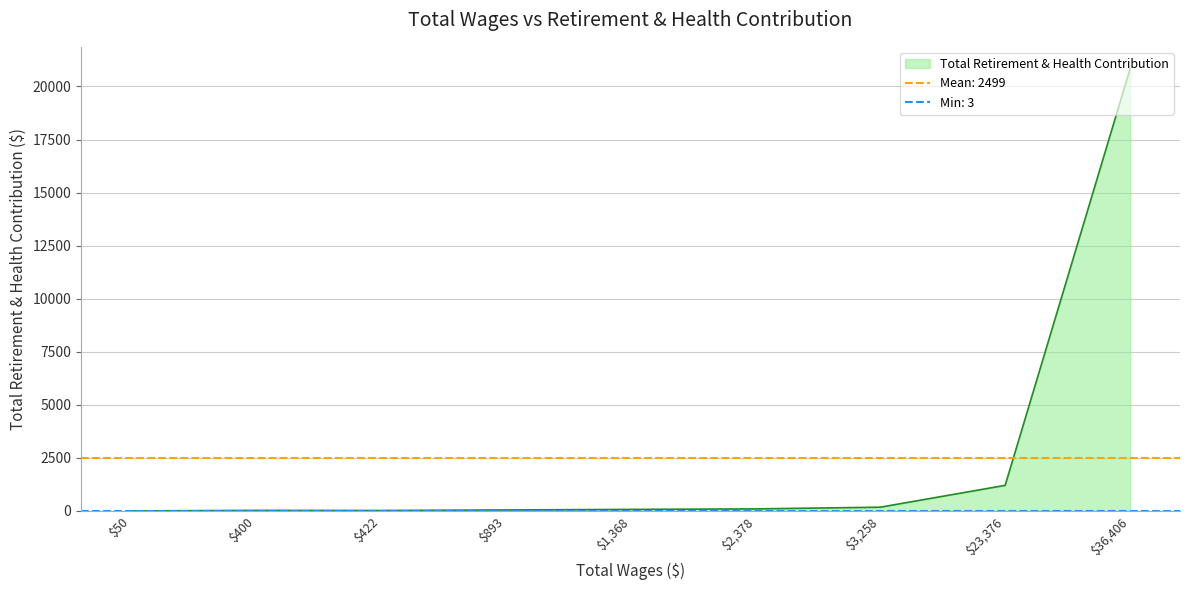

What is the sum of the values at 893.0 and 50.0?

52